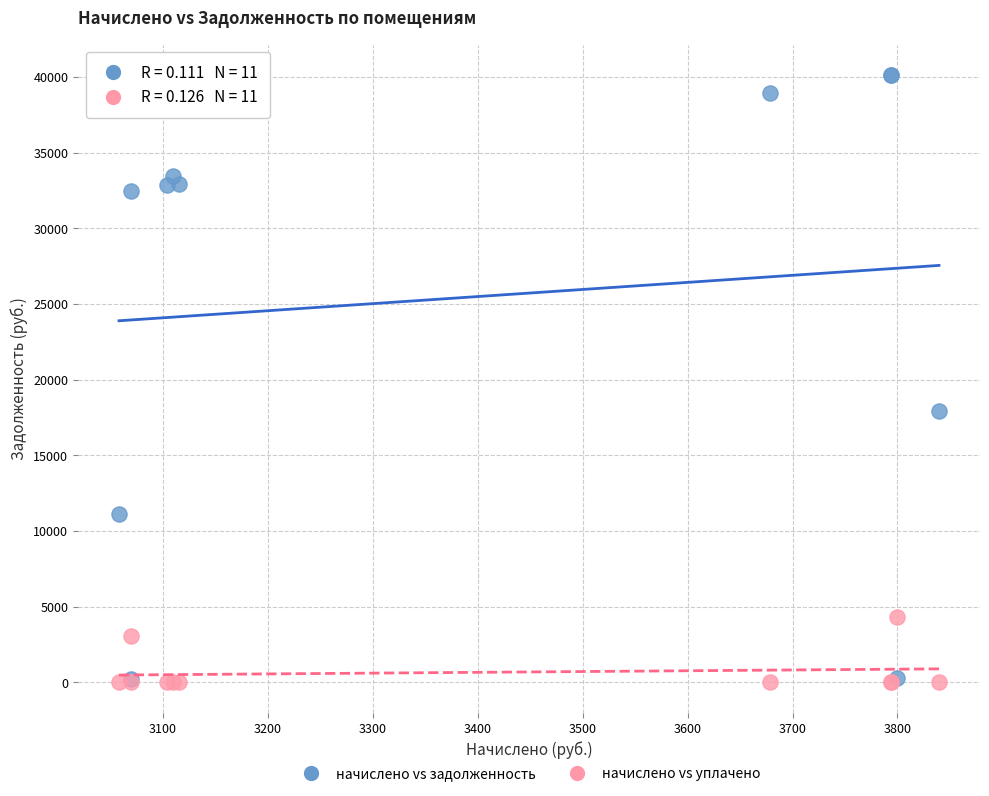

What are all the series names shown in the legend?

начислено vs задолженность, начислено vs уплачено